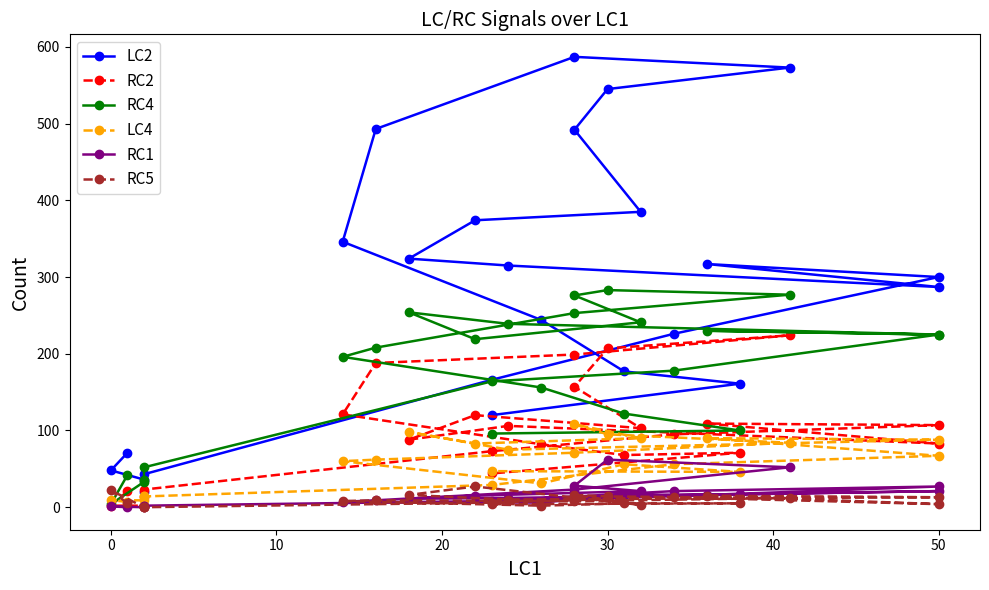

At how many categories does at least one series exceed 529?

3